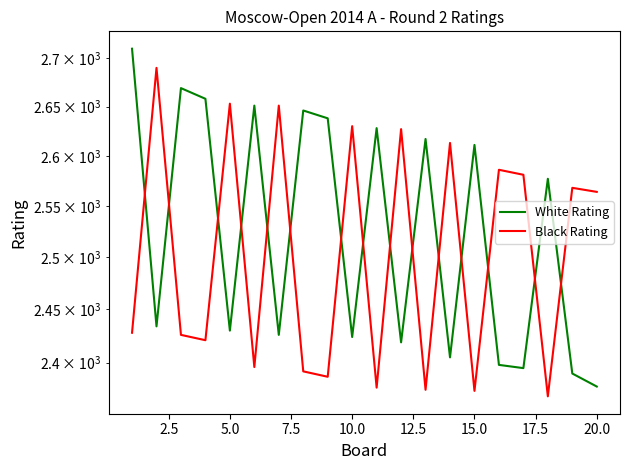

After their last crossing, which series has the higher values: Black Rating or White Rating?

Black Rating